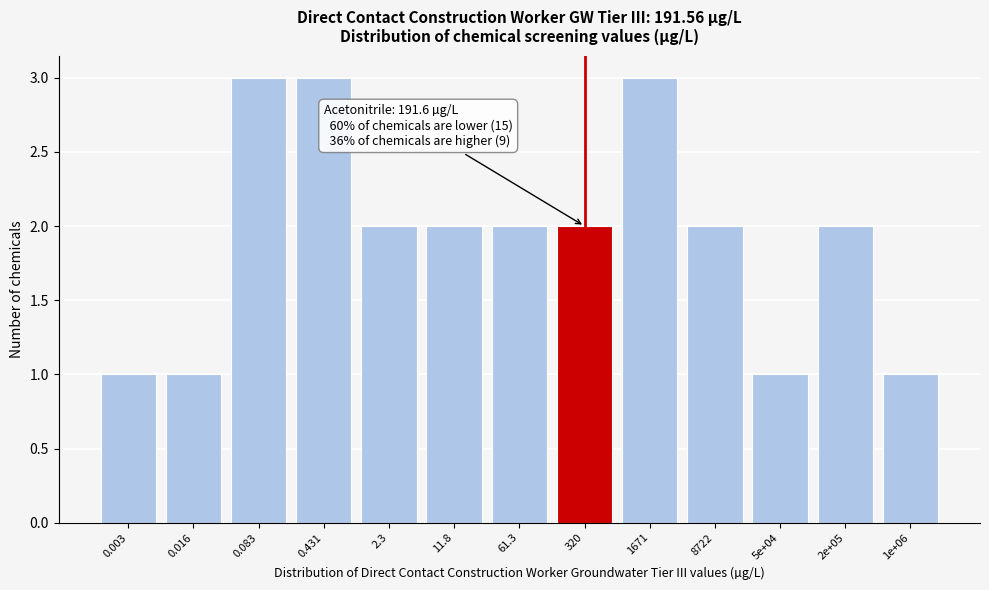

Reading left to right, list all the values displayed in this chart.

0.003=1	0.016=1	0.083=3	0.431=3	2.3=2	11.8=2	61.3=2	320=2	1671=3	8722=2	5e+04=1	2e+05=2	1e+06=1